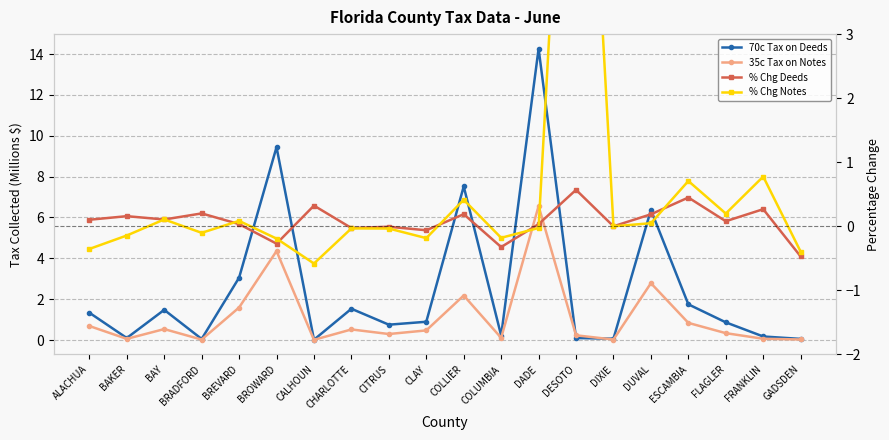

What are all the series names shown in the legend?

70c Tax on Deeds, 35c Tax on Notes, % Chg Deeds, % Chg Notes